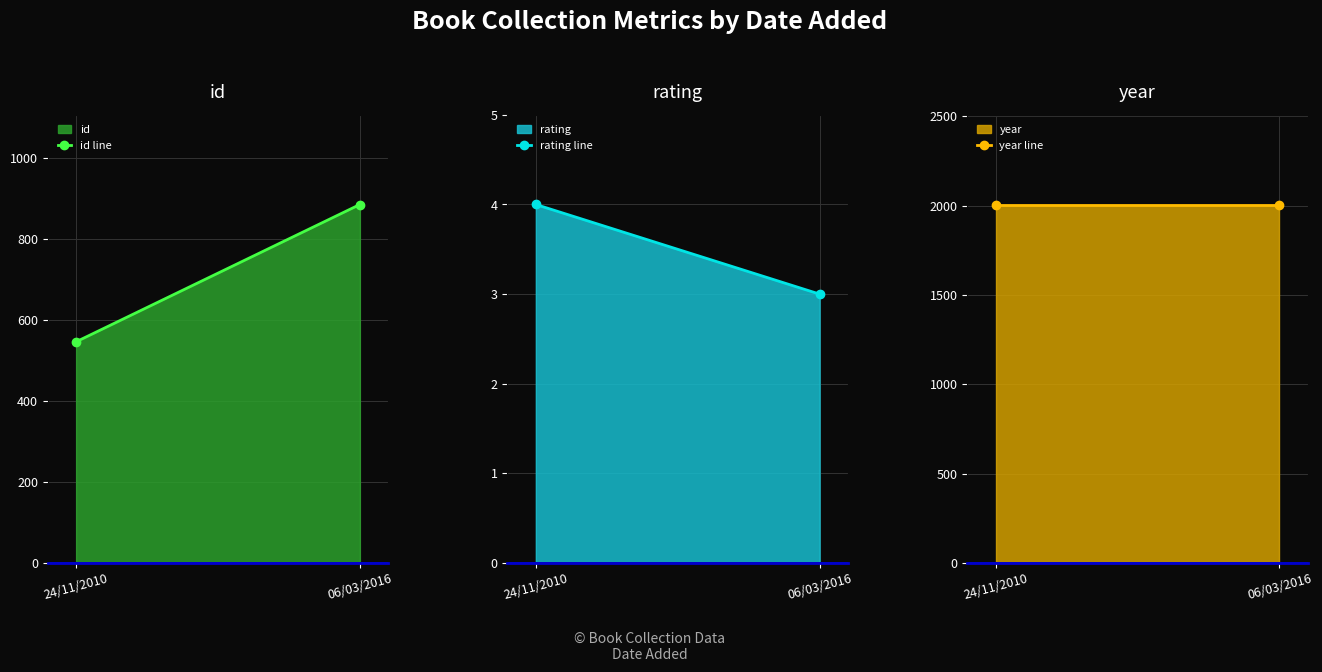

At how many categories does at least one series exceed 748?

2